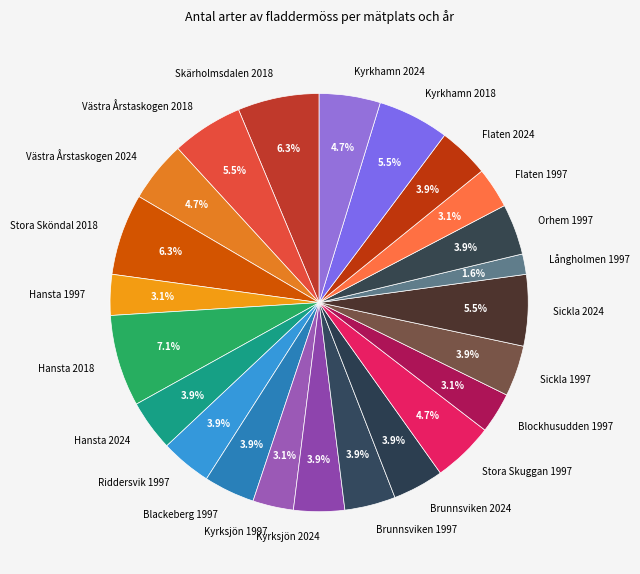

Which slice is the smallest?

Långholmen 1997